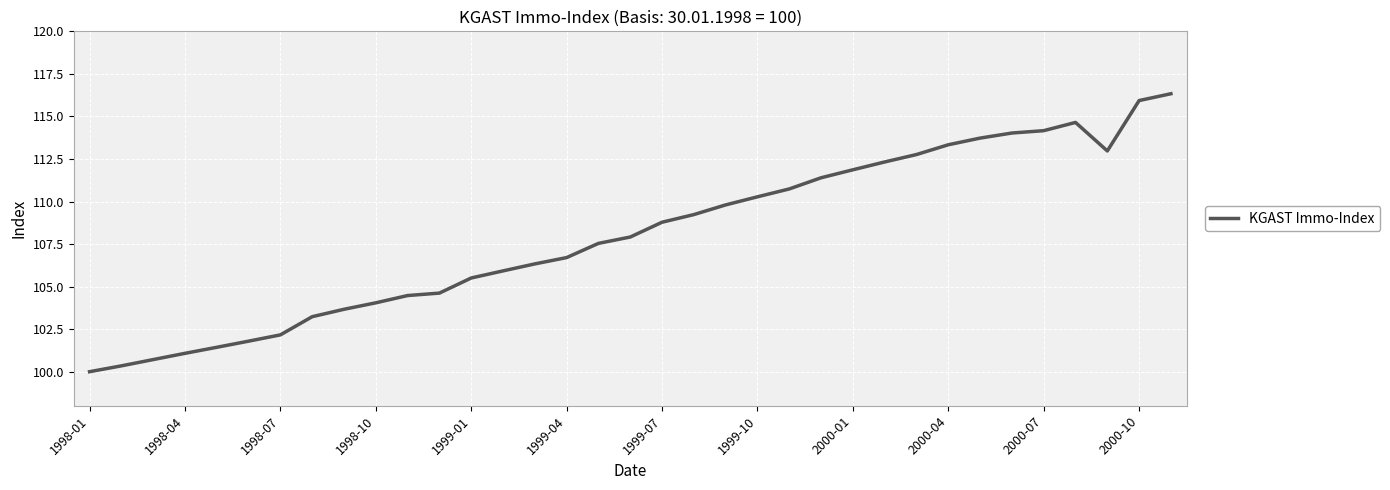

How many lines are shown in the chart?

1